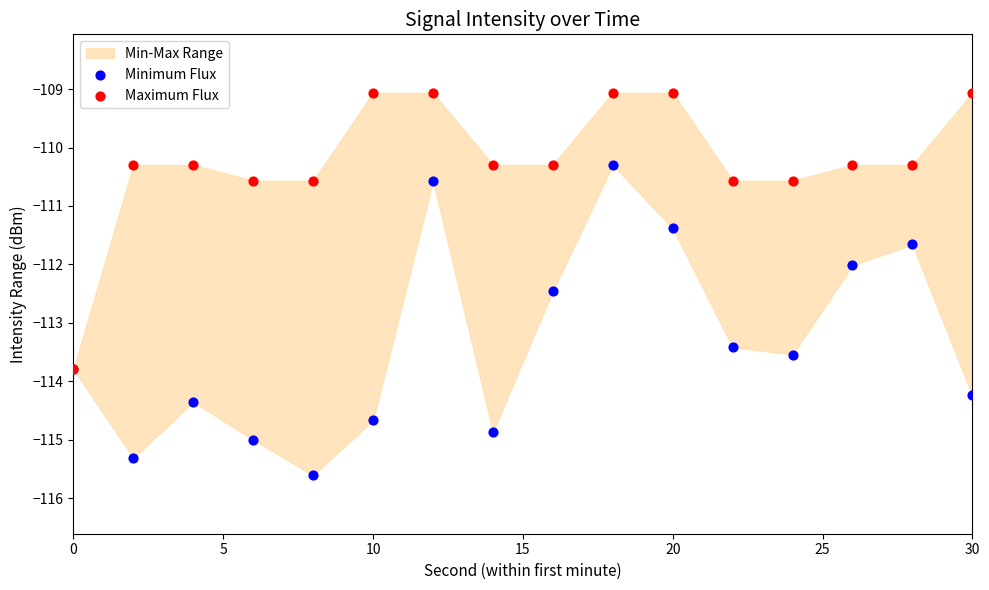

Which series reaches the minimum Y coordinate?

Minimum Flux